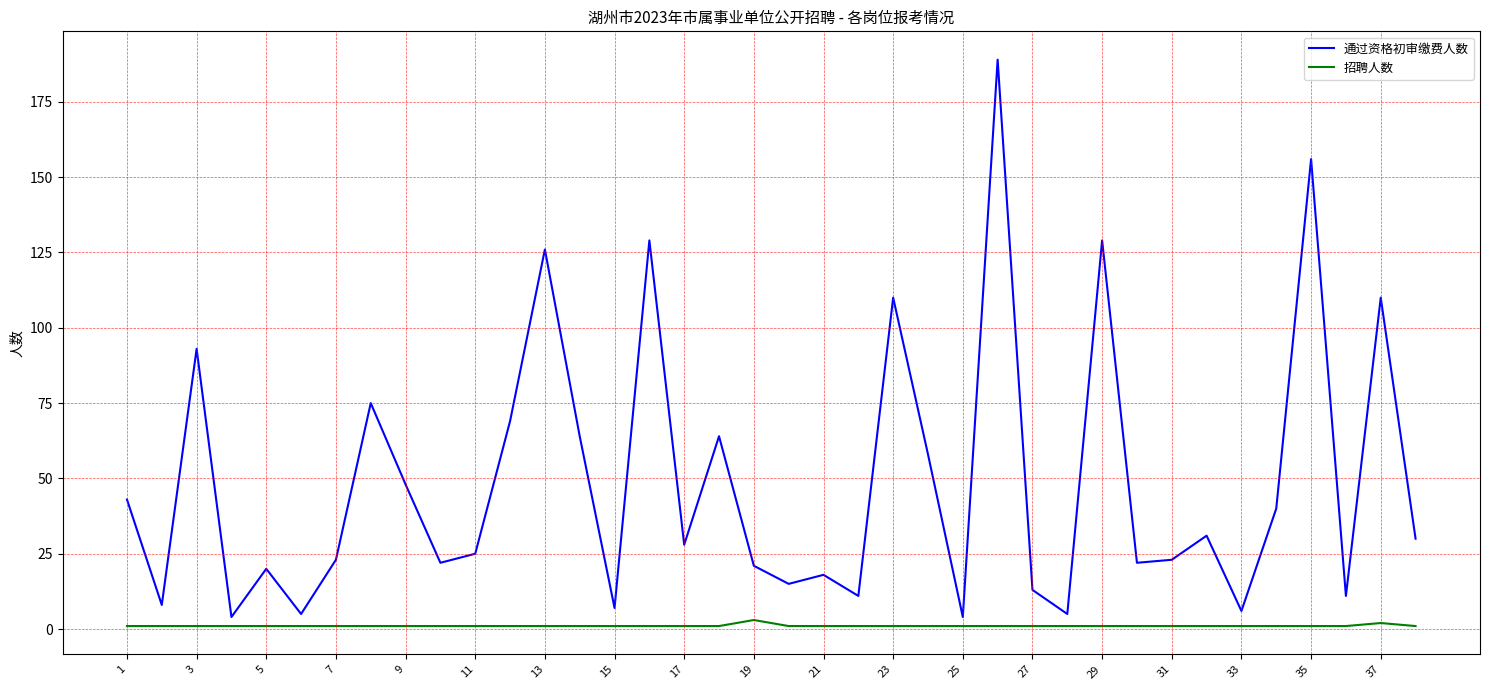

What is the average value of the 通过资格初审缴费人数 series?

49